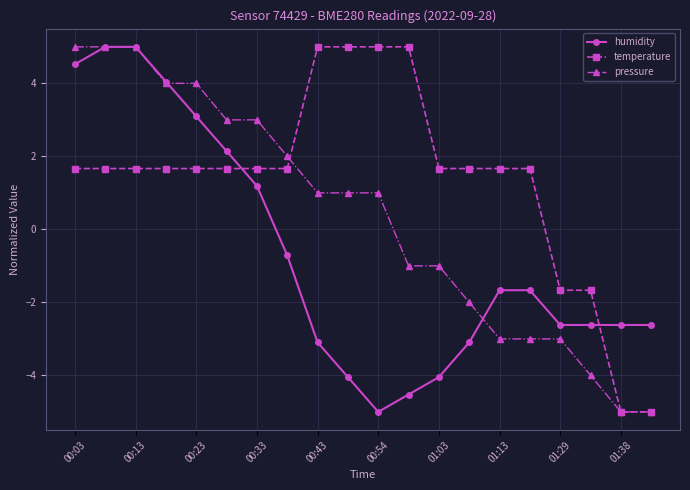

How many positive values does the humidity series have?

7